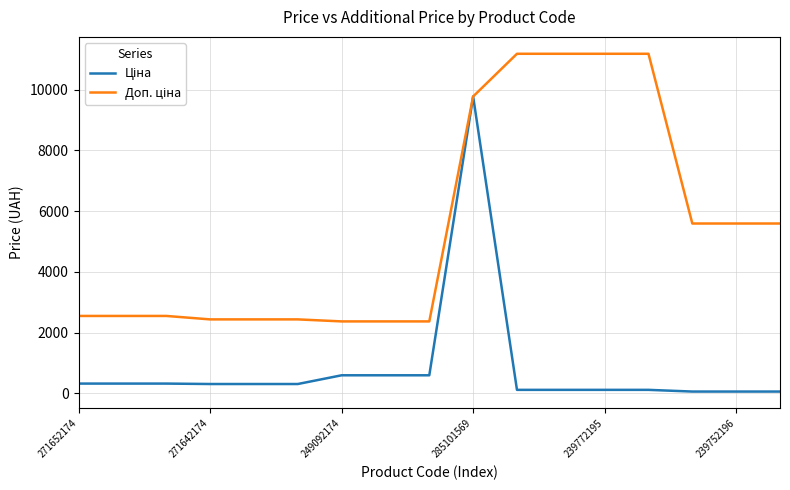

What is the greatest value displayed?

11182.0